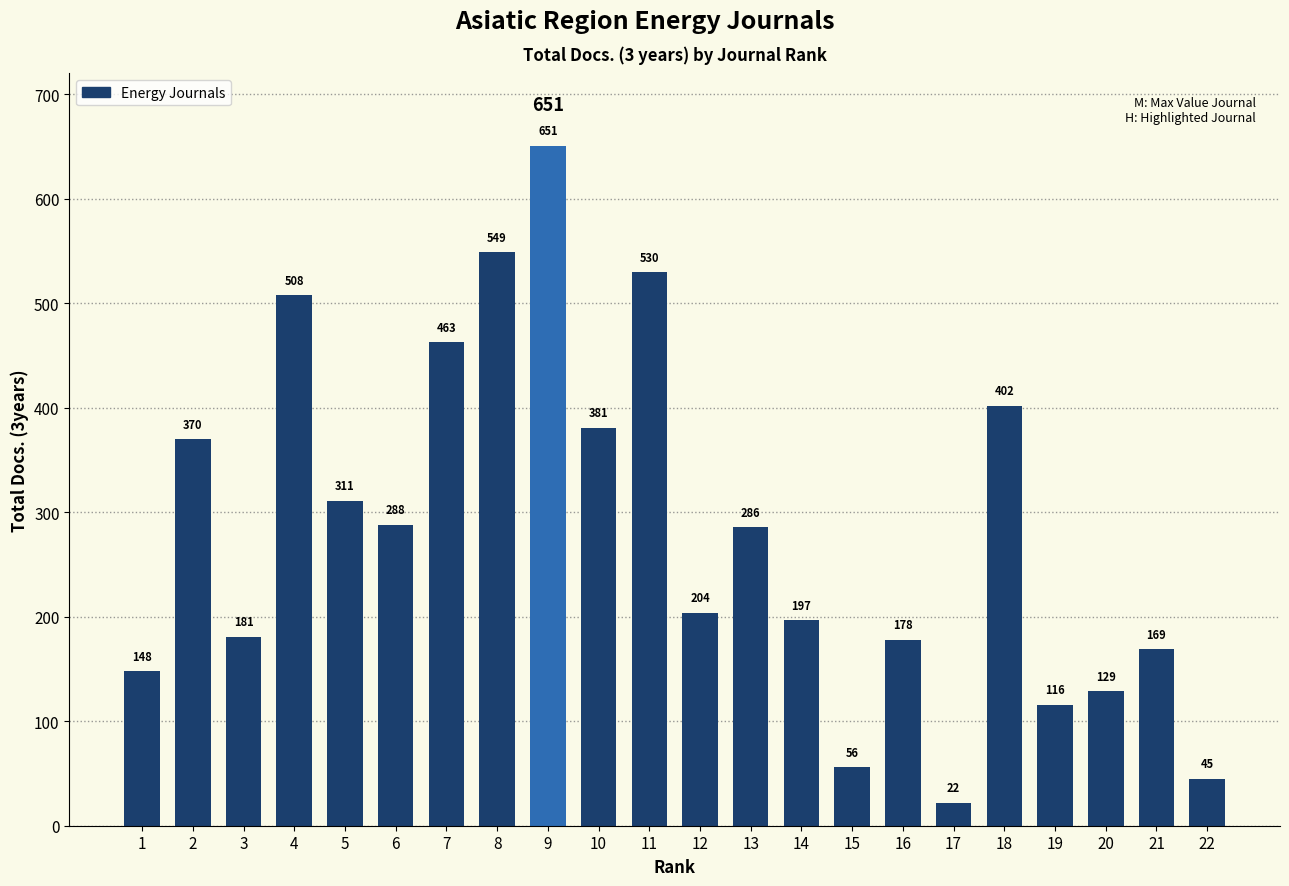

Reading left to right, extract all data points from this chart.

1=148	2=370	3=181	4=508	5=311	6=288	7=463	8=549	9=651	10=381	11=530	12=204	13=286	14=197	15=56	16=178	17=22	18=402	19=116	20=129	21=169	22=45